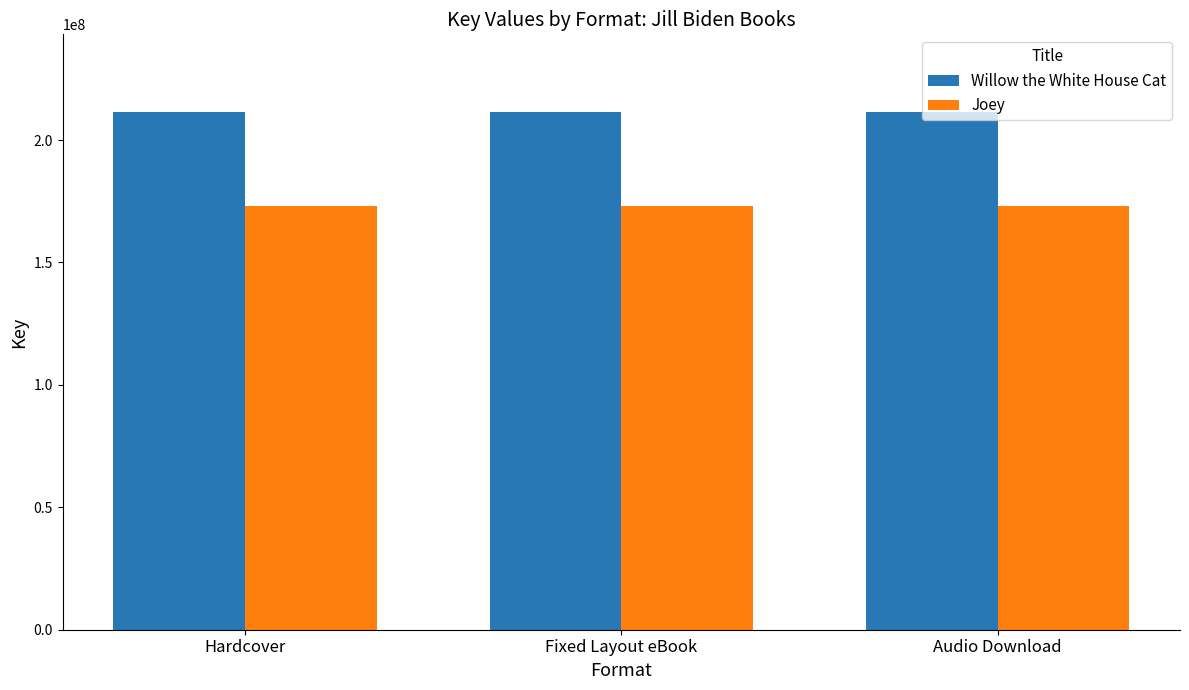

The value of Joey at Audio Download is 172942565. True or false?

True